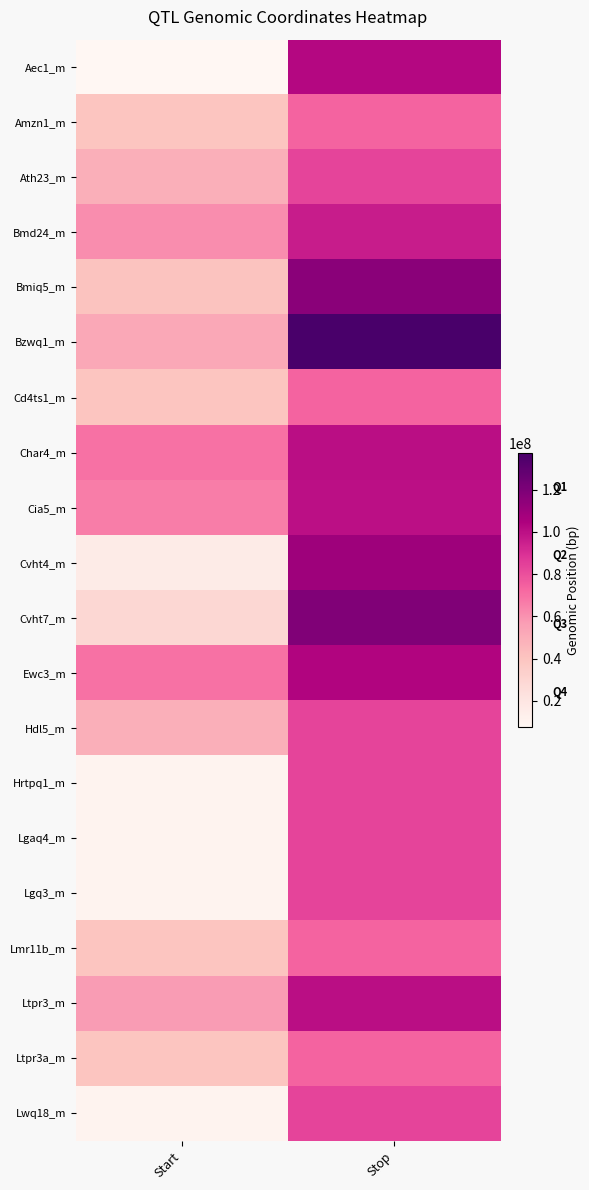

At which category is the sum across all series the highest?

Stop